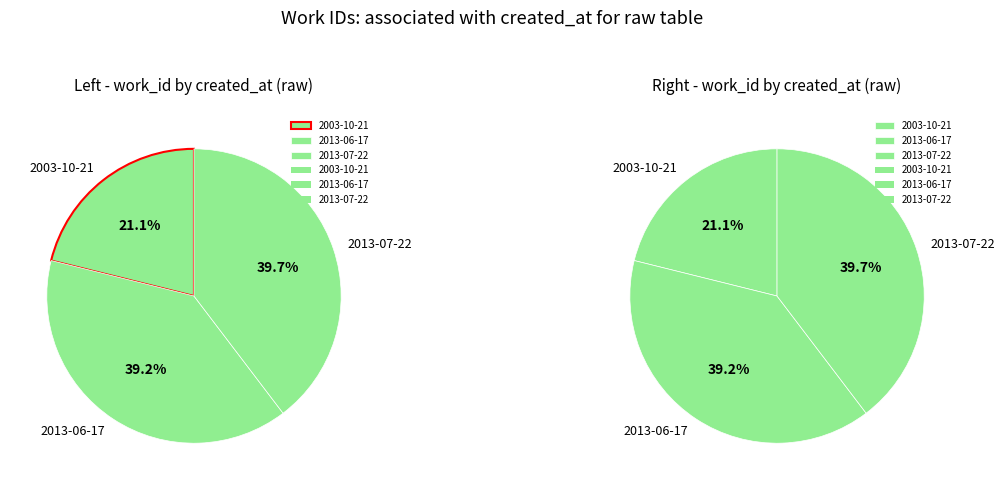

How many segments does this pie chart have?

3